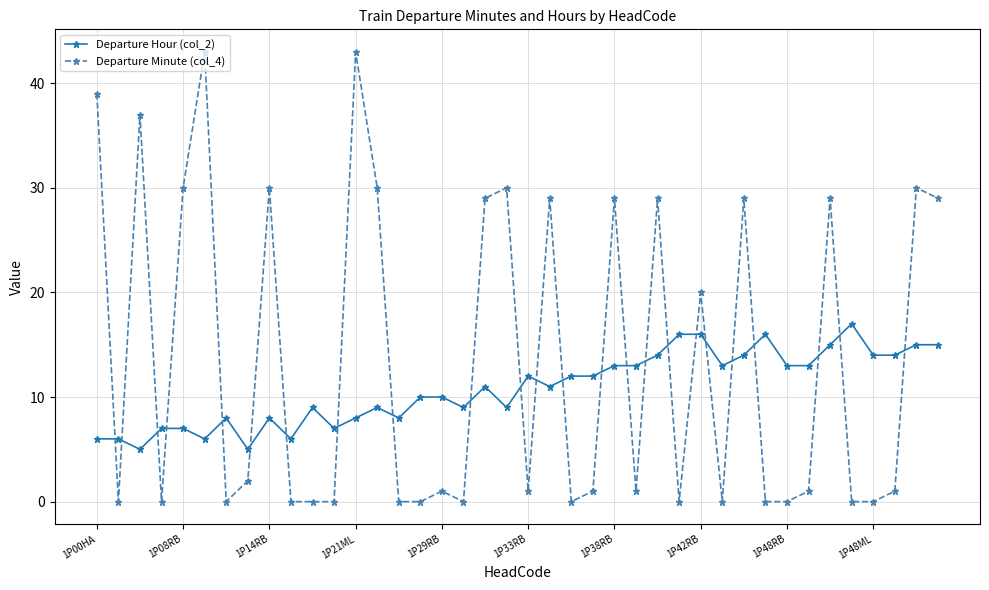

How many lines are shown in the chart?

2